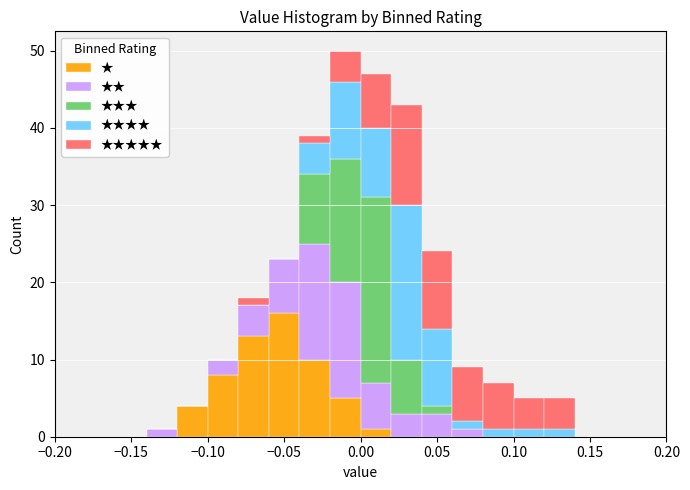

Which range on the x-axis has the tallest stacked bar (by total height)?

-0.02 to 0.00